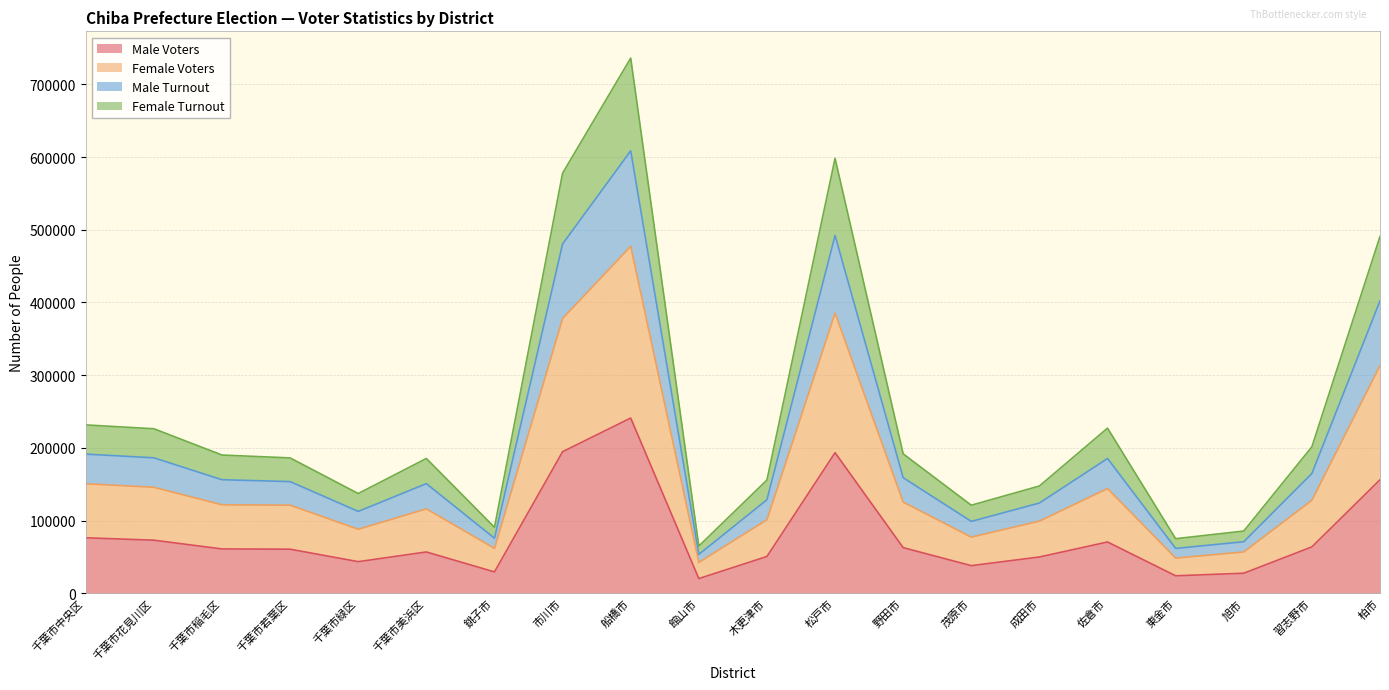

How many series are shown in this chart?

4